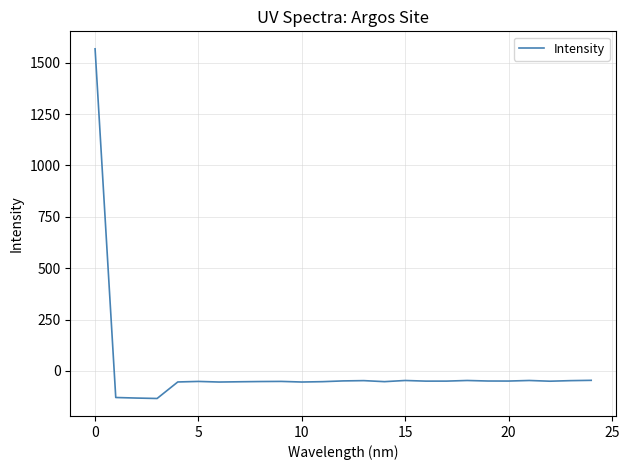

What is the maximum value shown in the chart?

1567.7